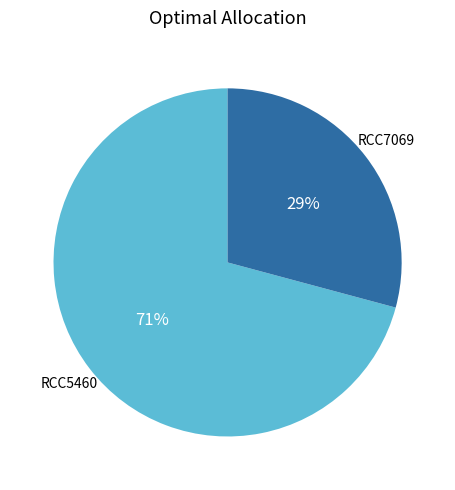

Does any single category account for the majority?

Yes